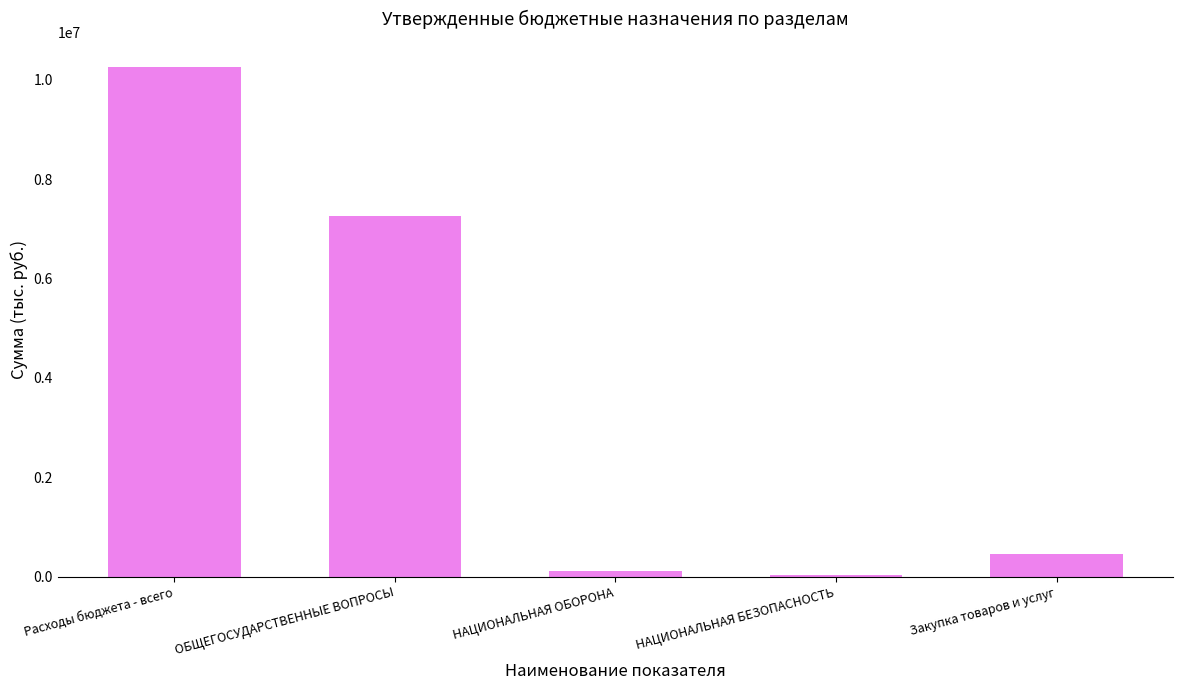

What is the difference between the values at ОБЩЕГОСУДАРСТВЕННЫЕ ВОПРОСЫ and НАЦИОНАЛЬНАЯ ОБОРОНА?

7153000